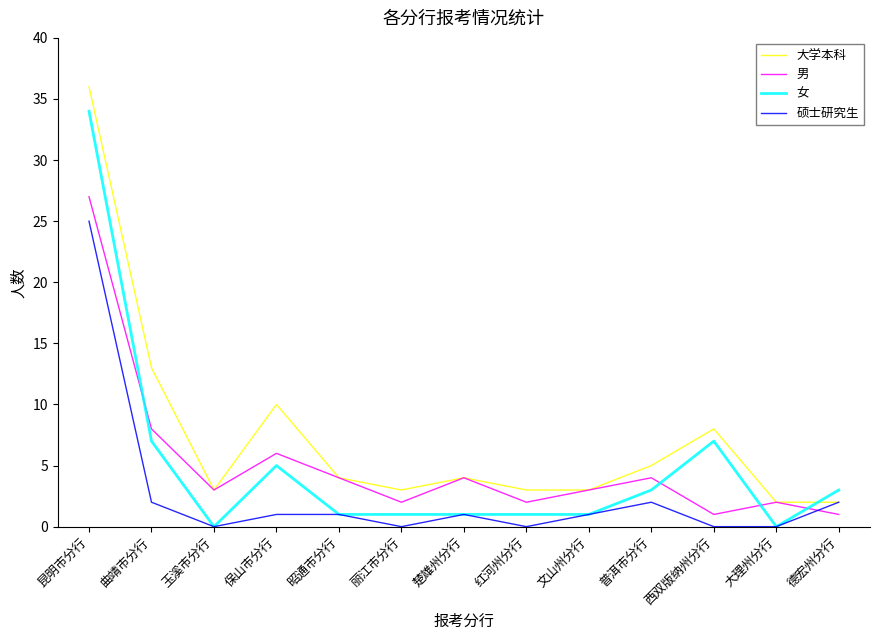

True or false: 大学本科 has a value of 4 at 昭通市分行.

True